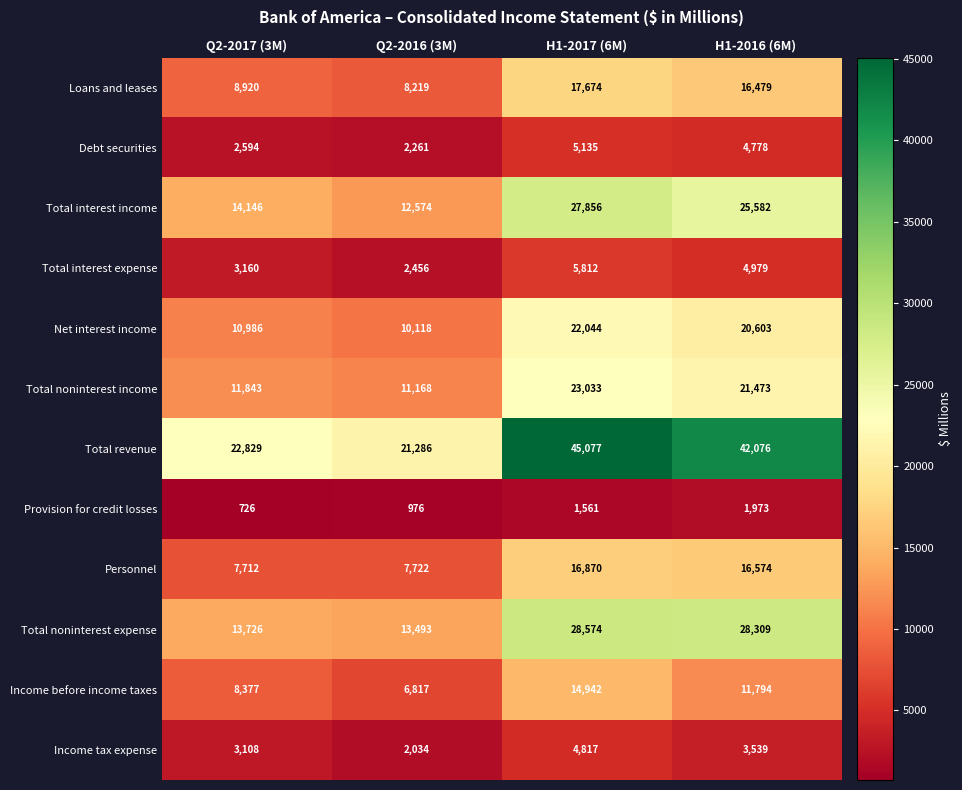

At how many categories does at least one series exceed 36777?

2